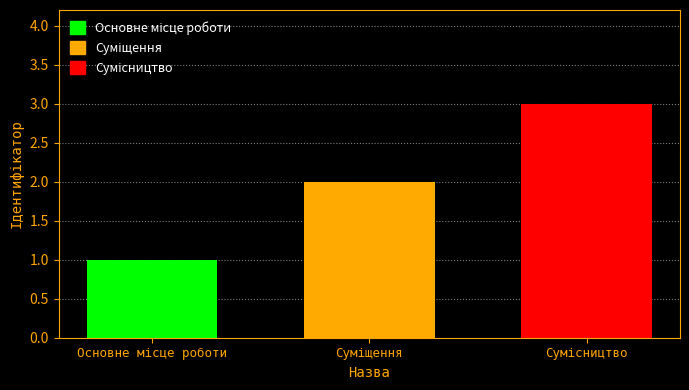

What is the sum of all values?

6